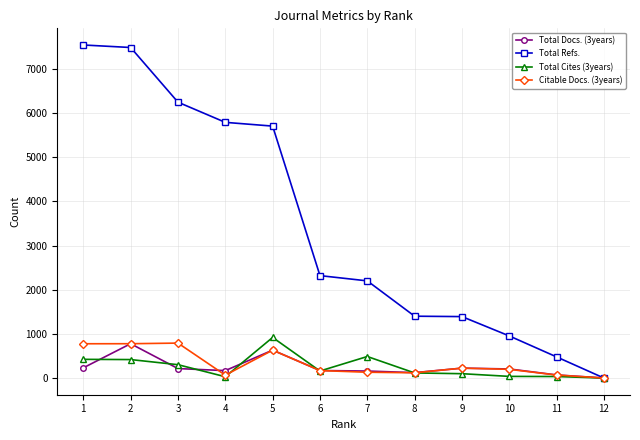

Which series has the largest range (max minus min)?

Total Refs.